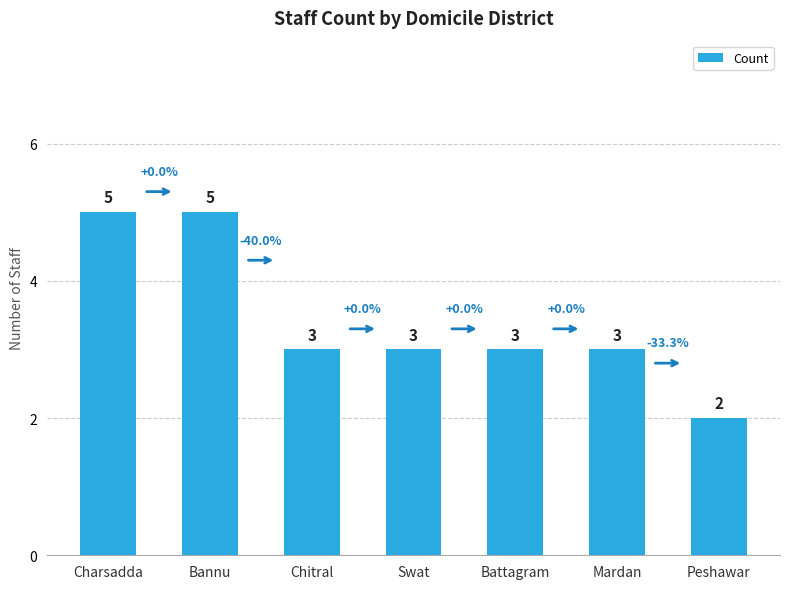

Approximately how many times larger is the value at Battagram compared to Chitral?

1.0